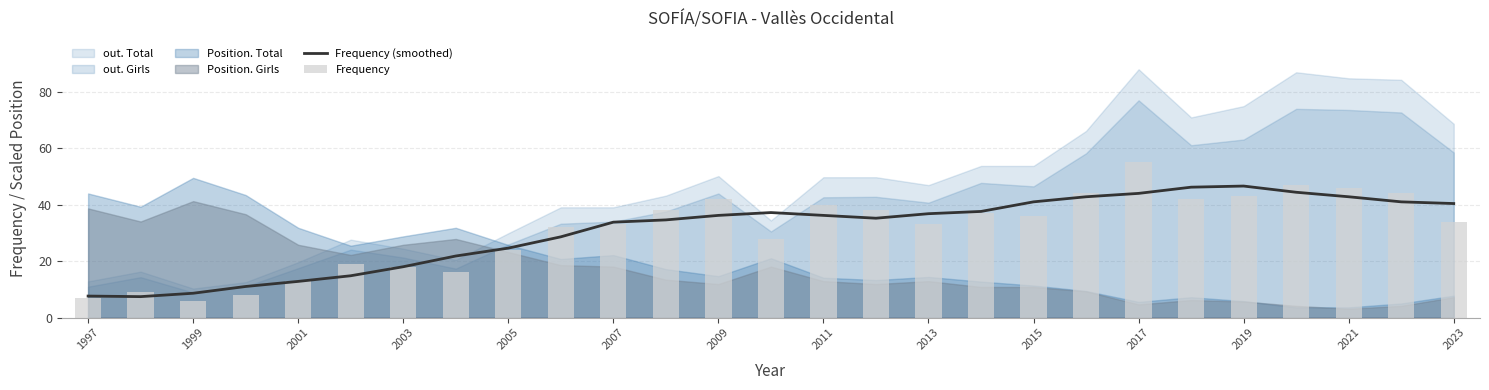

True or false: Frequency has a value of 43.0 at 2019.

True